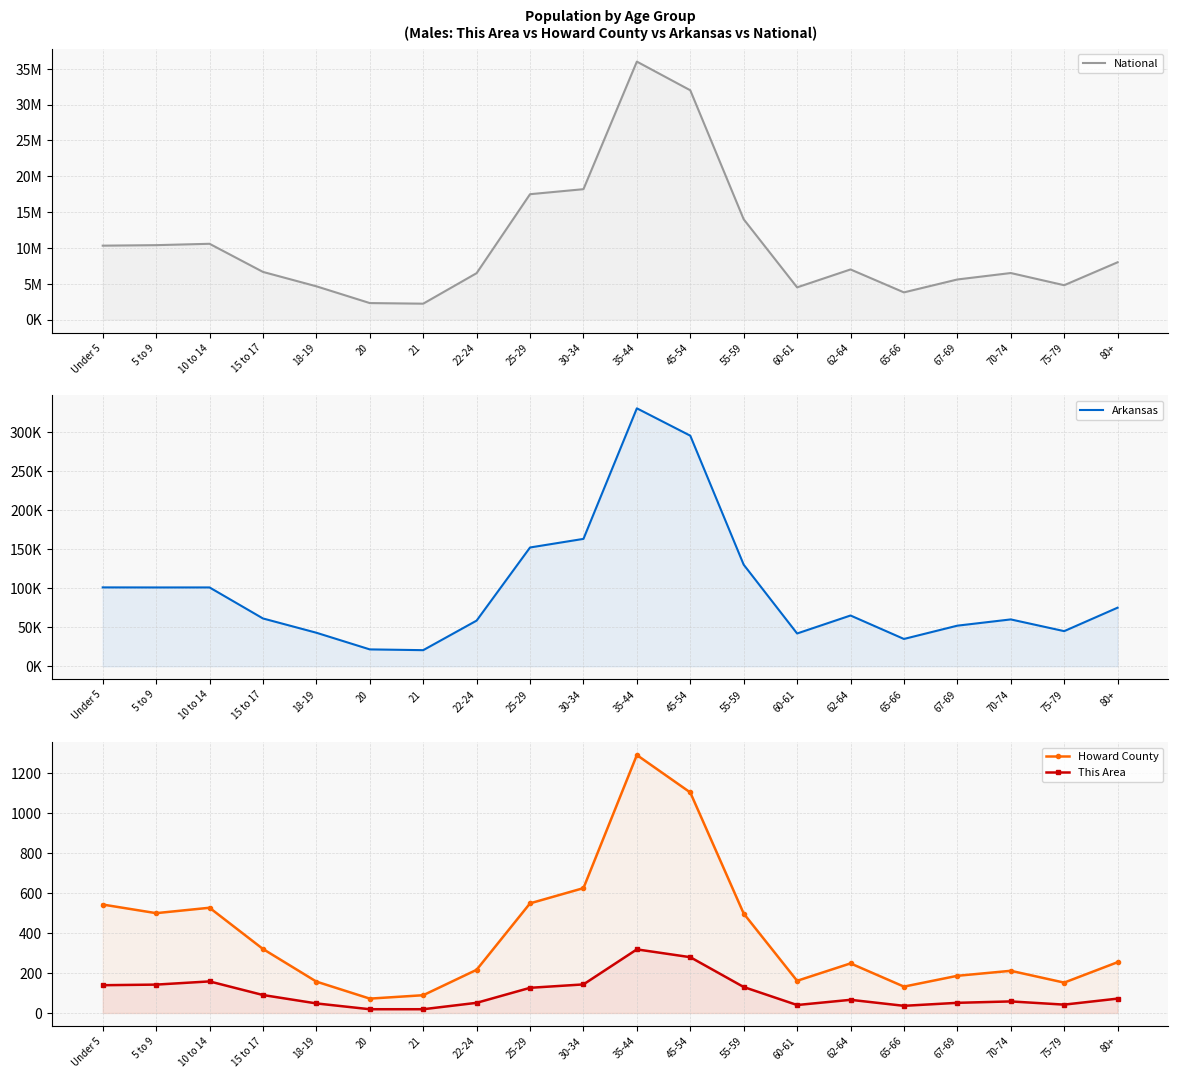

Where is the first local maximum for Howard County?

10 to 14